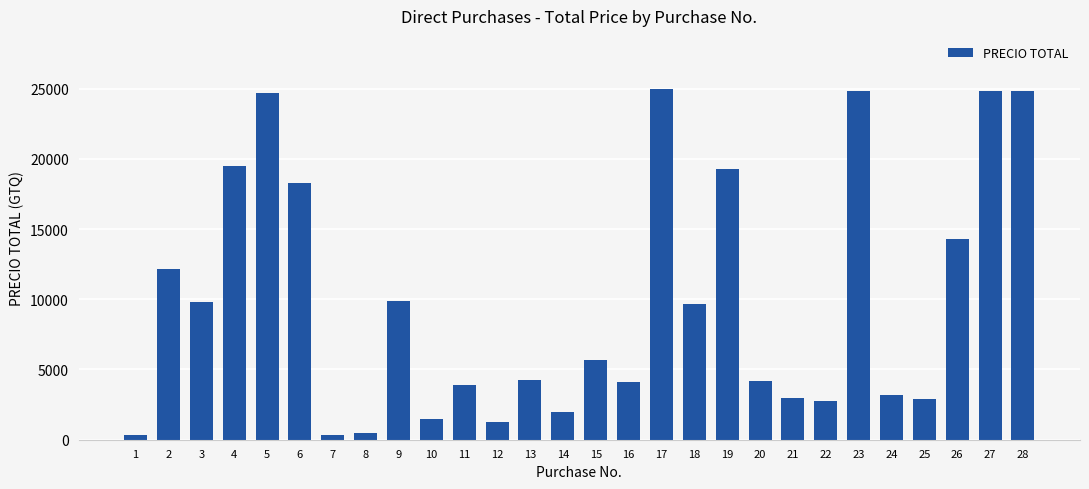

Is it true that the value at 26 is 14320.0?

True